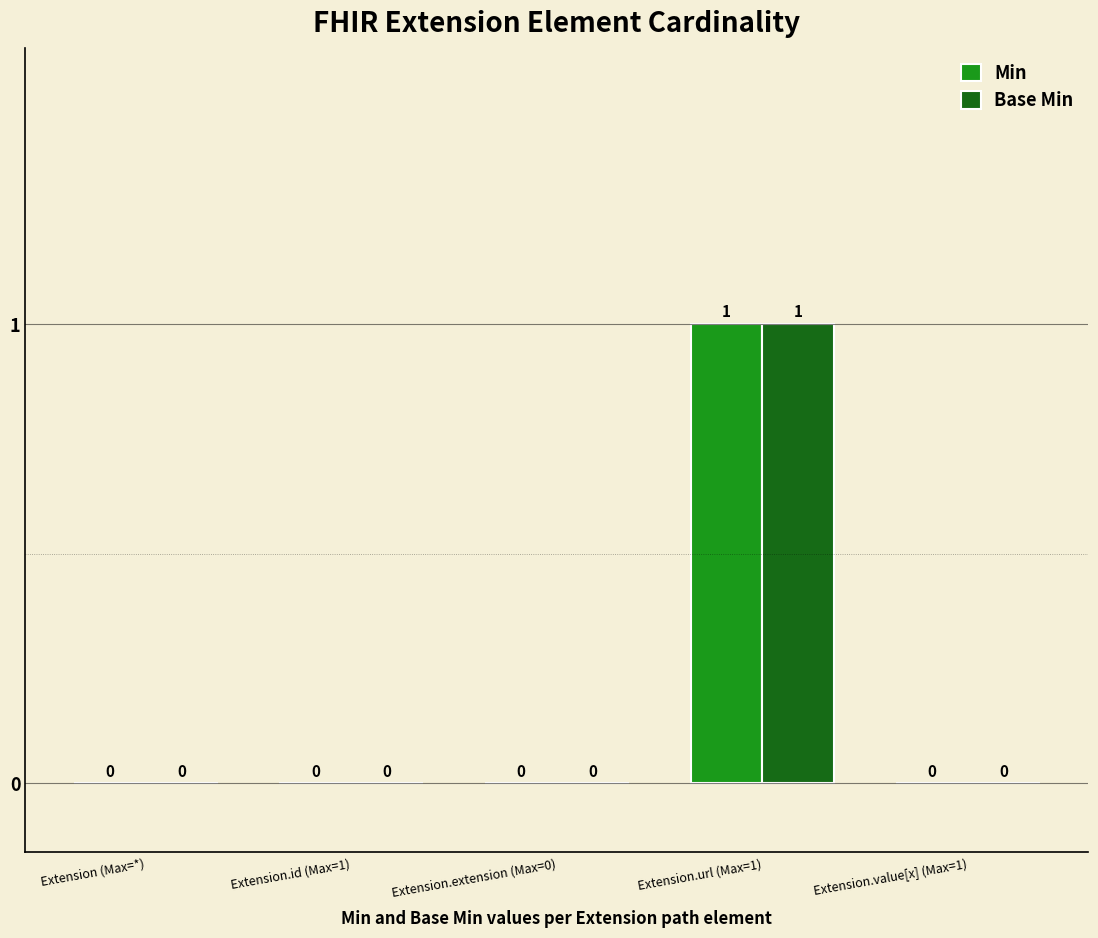

What is the sum of all Base Min values?

1